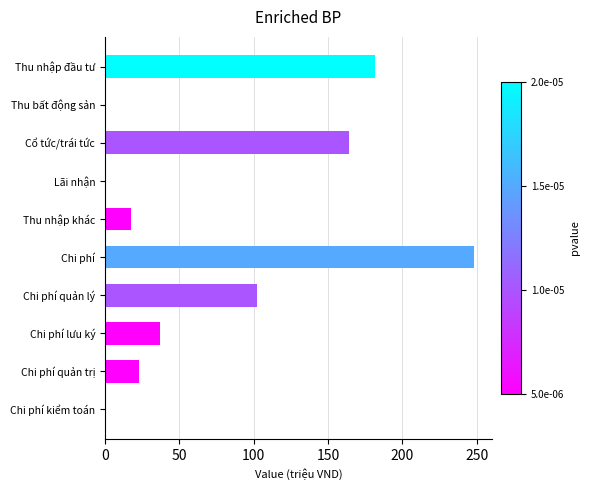

Count the number of categories in the chart.

10